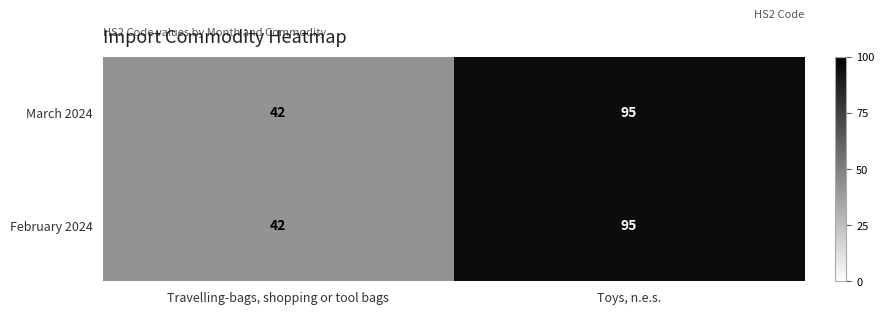

The February 2024 series shows 133 at Toys, n.e.s.. True or false?

False